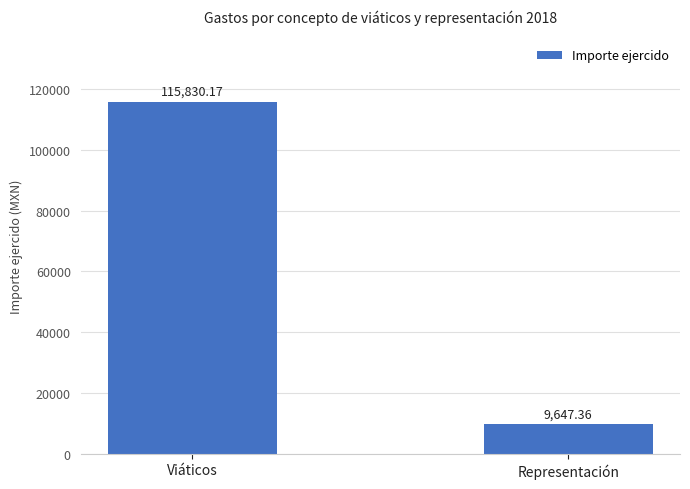

The value at Representación is 9647.4. True or false?

True